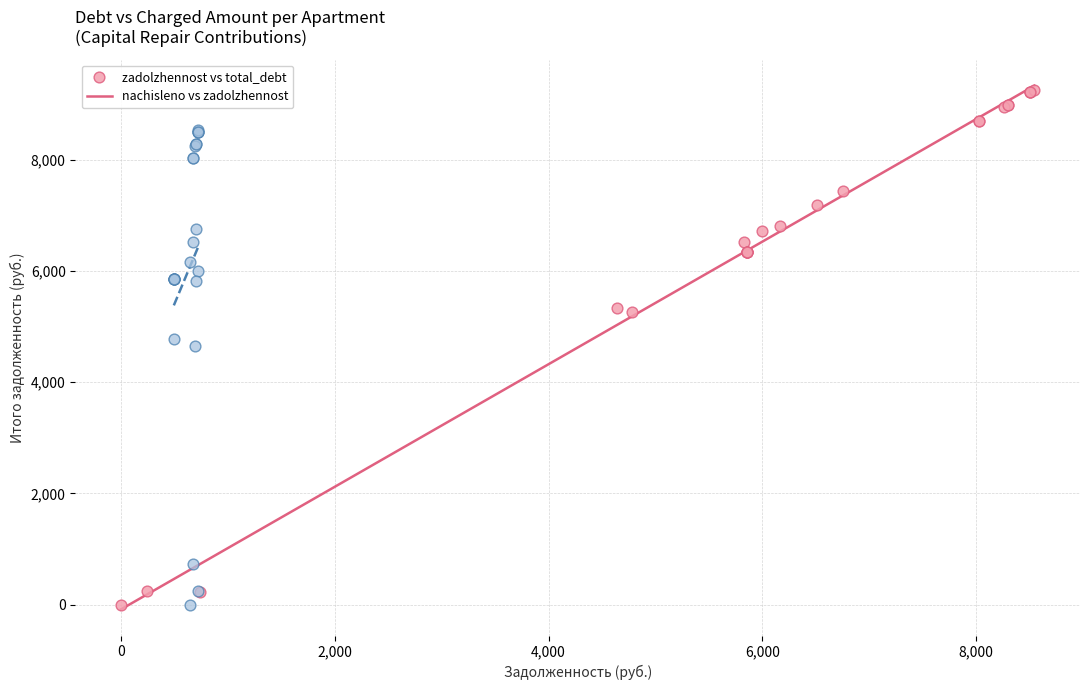

Which series contains the highest Y value?

zadolzhennost vs total_debt